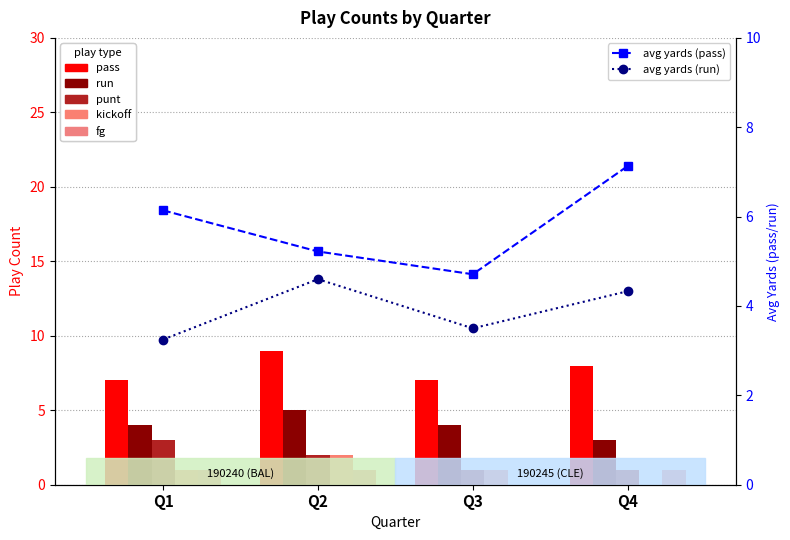

At which label is pass closest to 8?

Q4